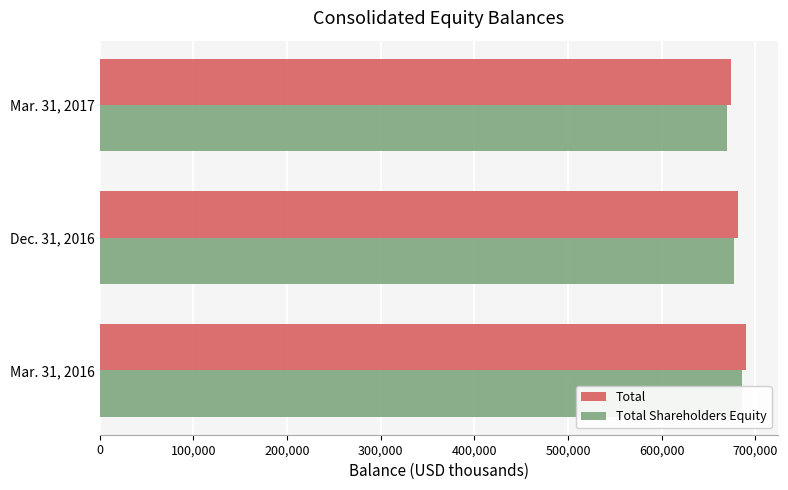

Count the Total values in the range 674440 to 689494.

3